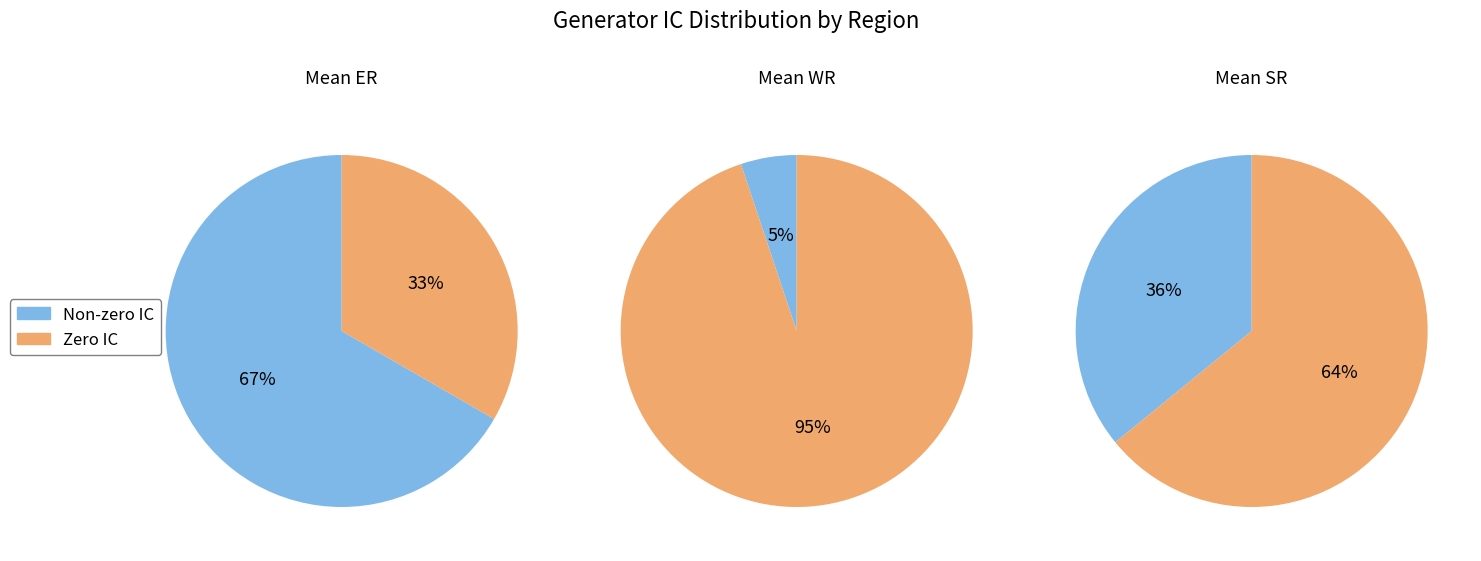

Is 1 the majority of the pie?

No